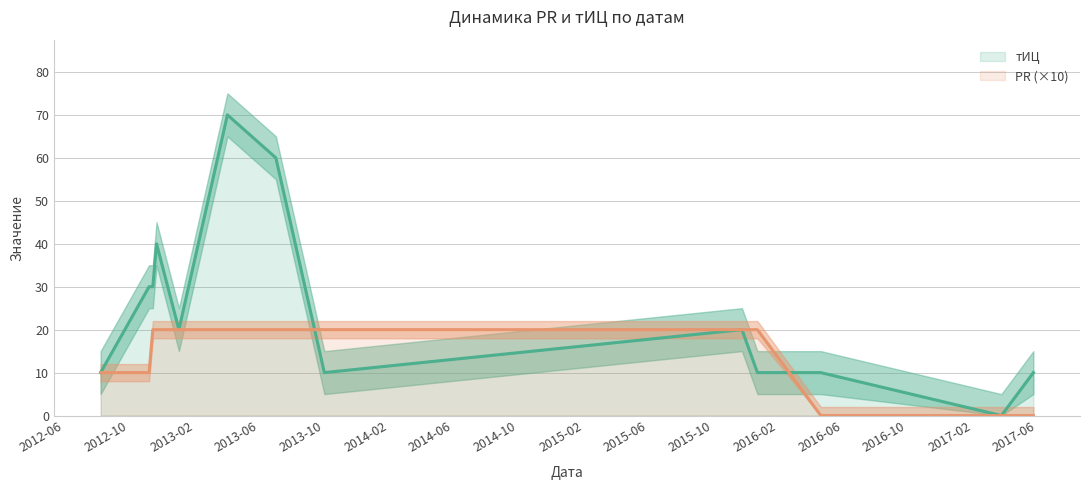

After their last crossing, which series has the higher values: тИЦ or PR?

тИЦ